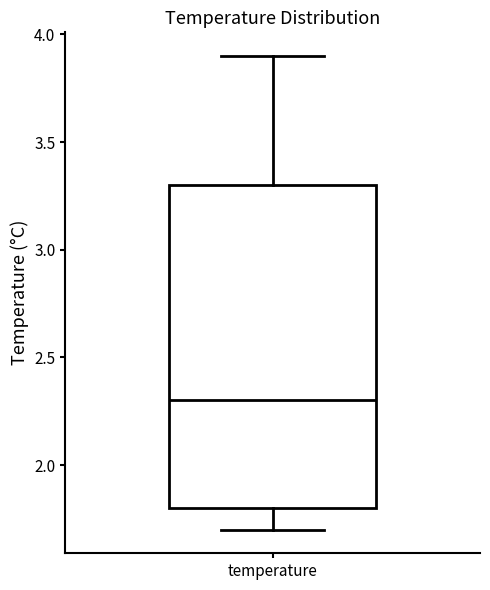

Read this box plot against the y-axis: the position of the median line, the range covered by the box, and the ends of both whiskers. The values are not printed on the chart, so give them approximately, as read against the axis.

median 2.3, box 1.8 to 3.3, whiskers 1.7 to 3.9